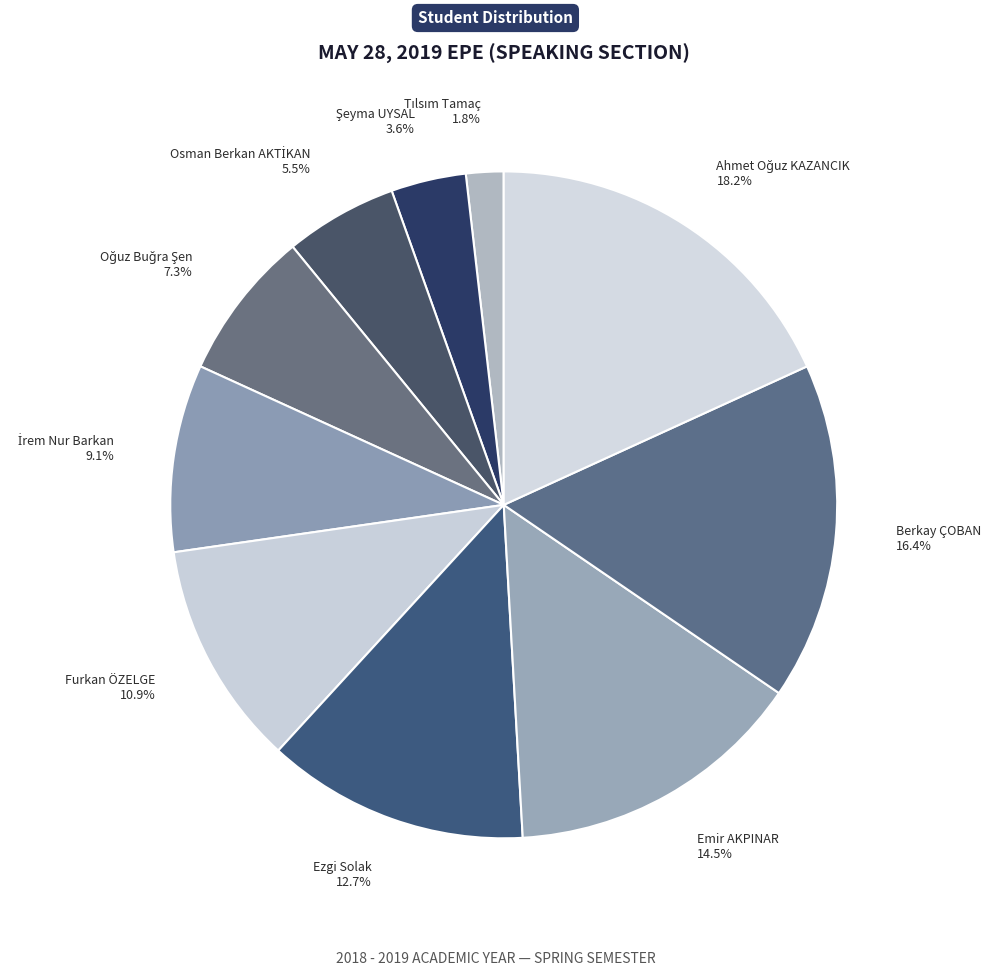

Do Emir AKPINAR and Furkan ÖZELGE together represent more than half of the pie?

No